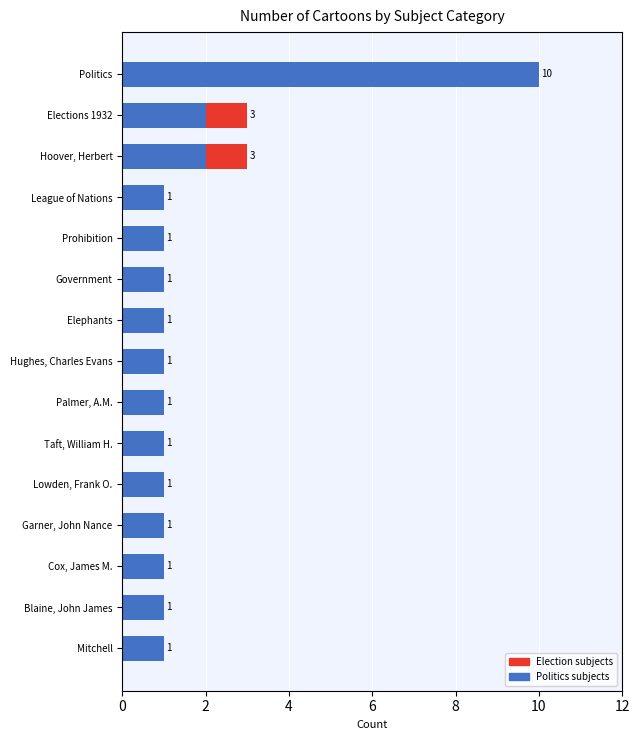

At which category is the sum across all series the highest?

Politics